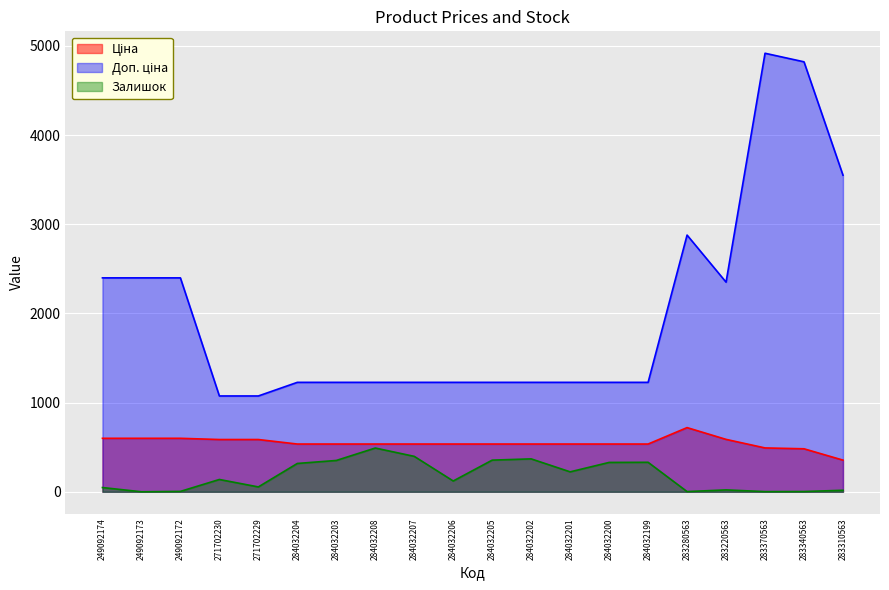

What is the label of the 1st point from the left?

249092174